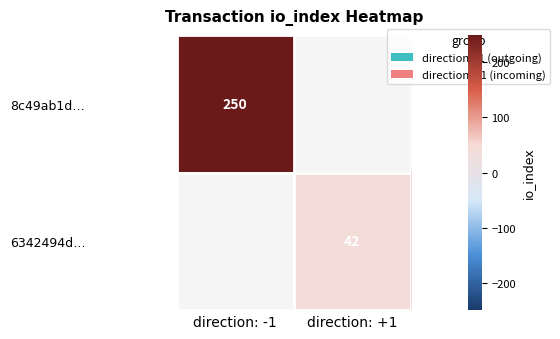

Is the value of 8c49ab1d… at direction: -1 greater than the value of 6342494d… at direction: +1?

Yes